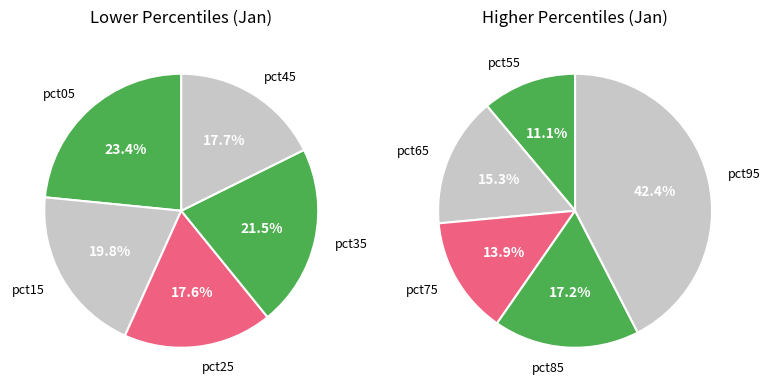

What is the largest slice in the pie chart?

pct95